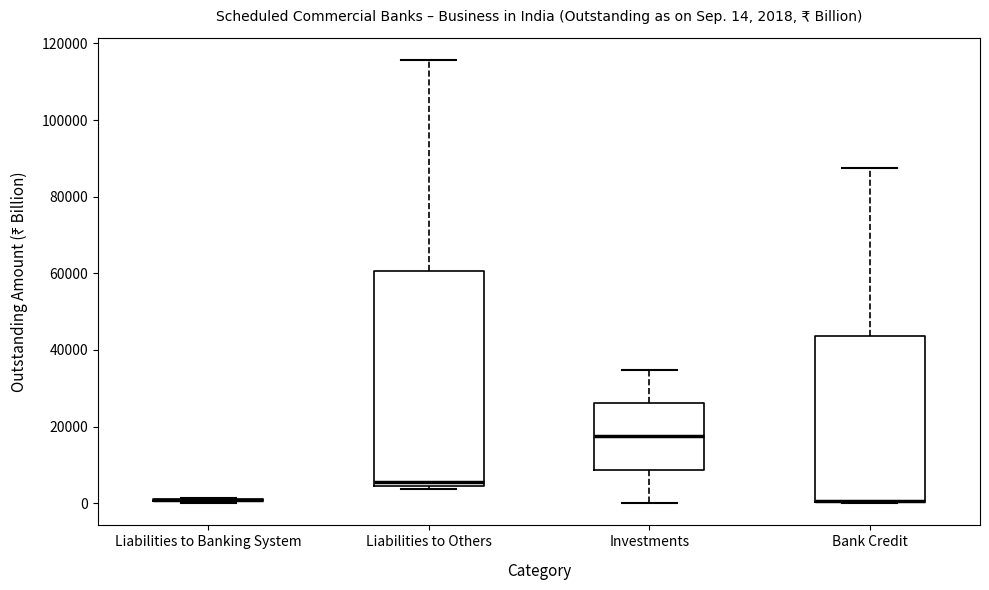

Which box is the tallest, from its lower edge to its upper edge?

Liabilities to Others